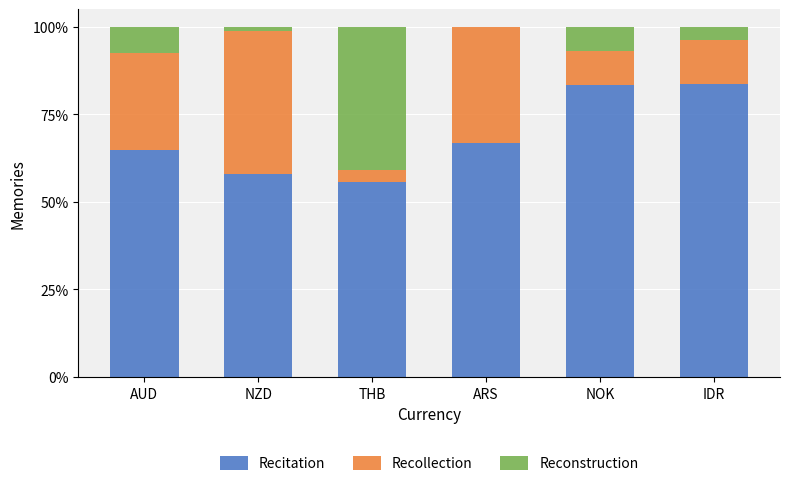

What is the total value across all series at NOK?

100.0